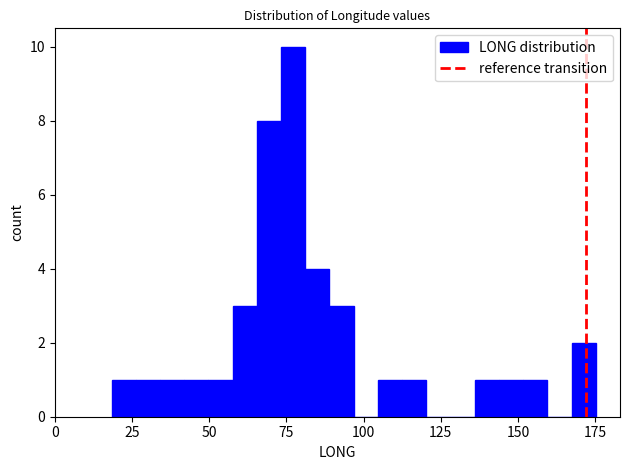

Around what value on the x-axis is the tallest bar? Give the approximate position of its centre, as read against the axis.

75